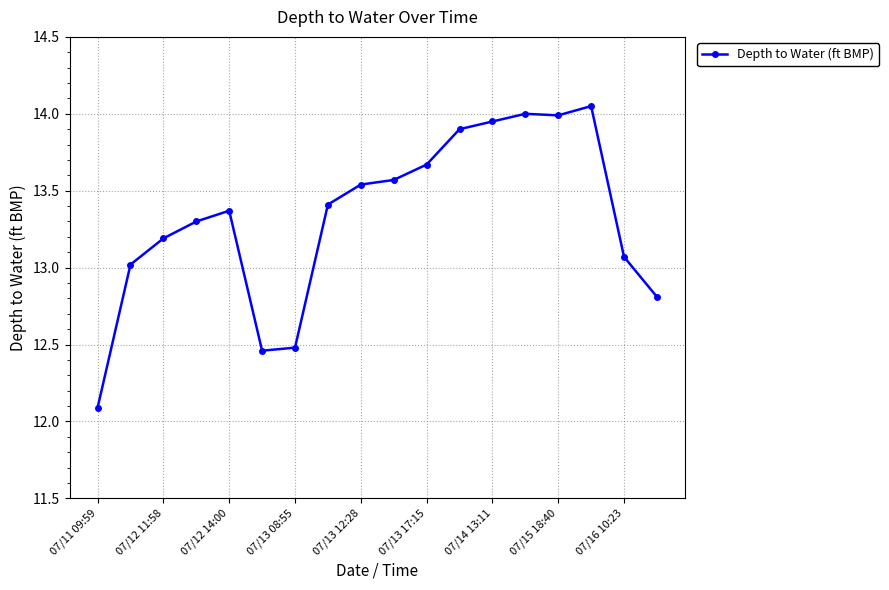

What is the sum of all values?

239.9